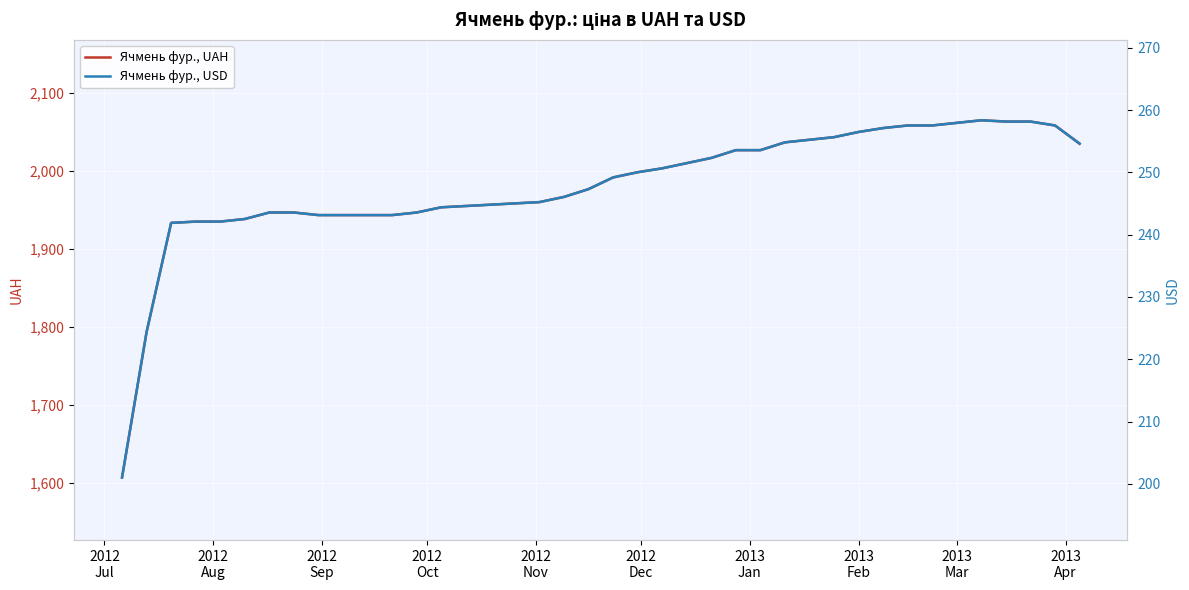

Does the chart display data point markers on the line(s)?

No